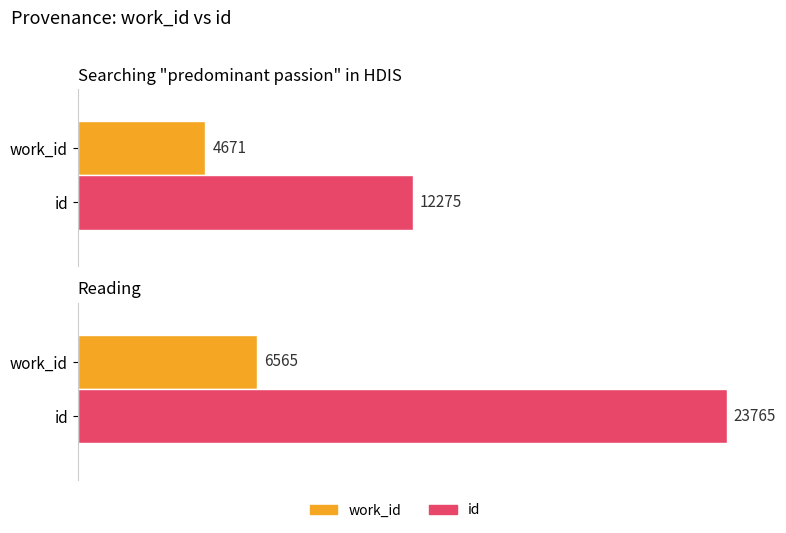

How many bars are there in each group?

2